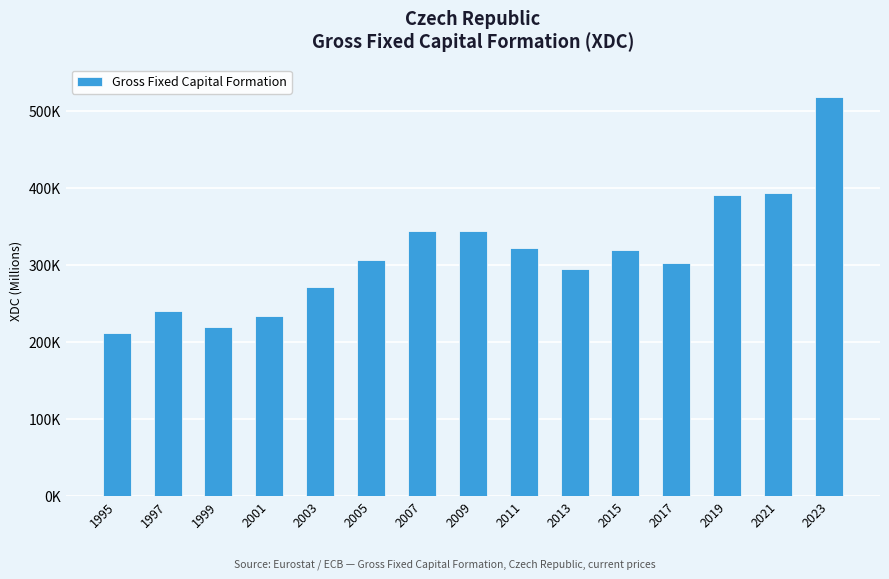

Does the chart contain any negative values?

No